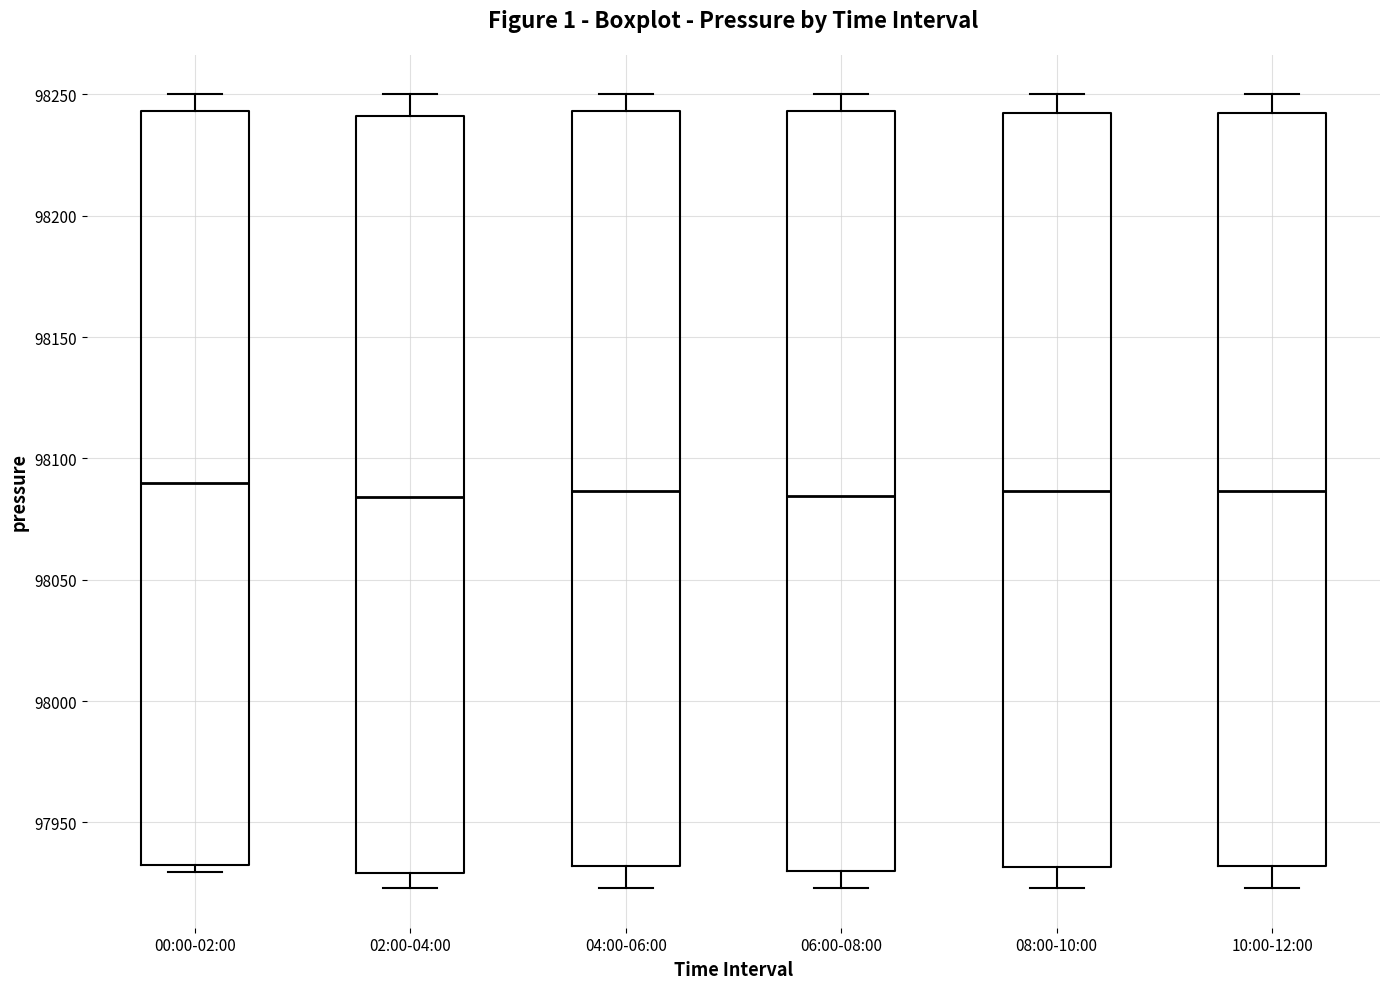

Reading left to right, read every box against the y-axis: the position of its median line, the range the box covers, and the ends of its whiskers. The values are not printed on the chart, so give them approximately, as read against the axis.

00:00-02:00: median 98090, box 97930 to 98245, whiskers 97930 (just below the box's lower edge) to 98250
02:00-04:00: median 98085, box 97930 to 98240, whiskers 97925 to 98250
04:00-06:00: median 98085, box 97930 to 98245, whiskers 97925 to 98250
06:00-08:00: median 98085, box 97930 to 98245, whiskers 97925 to 98250
08:00-10:00: median 98085, box 97930 to 98240, whiskers 97925 to 98250
10:00-12:00: median 98085, box 97930 to 98240, whiskers 97925 to 98250